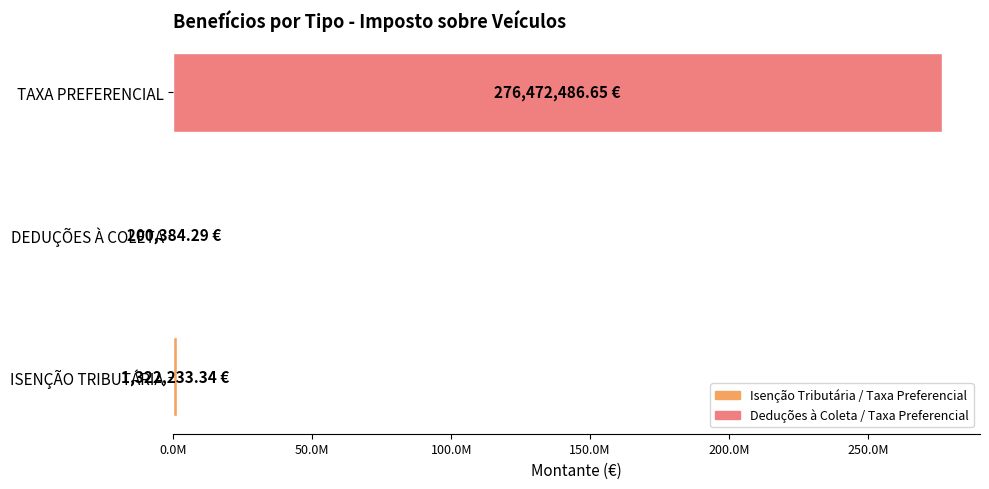

Are the bars horizontal?

Yes